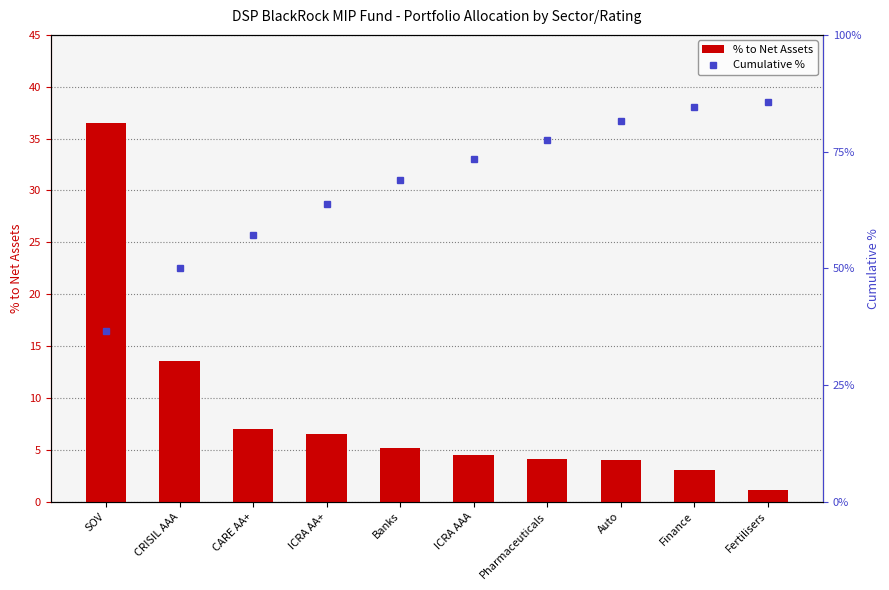

True or false: Cumulative % has a value of 0.6 at ICRA AA+.

True